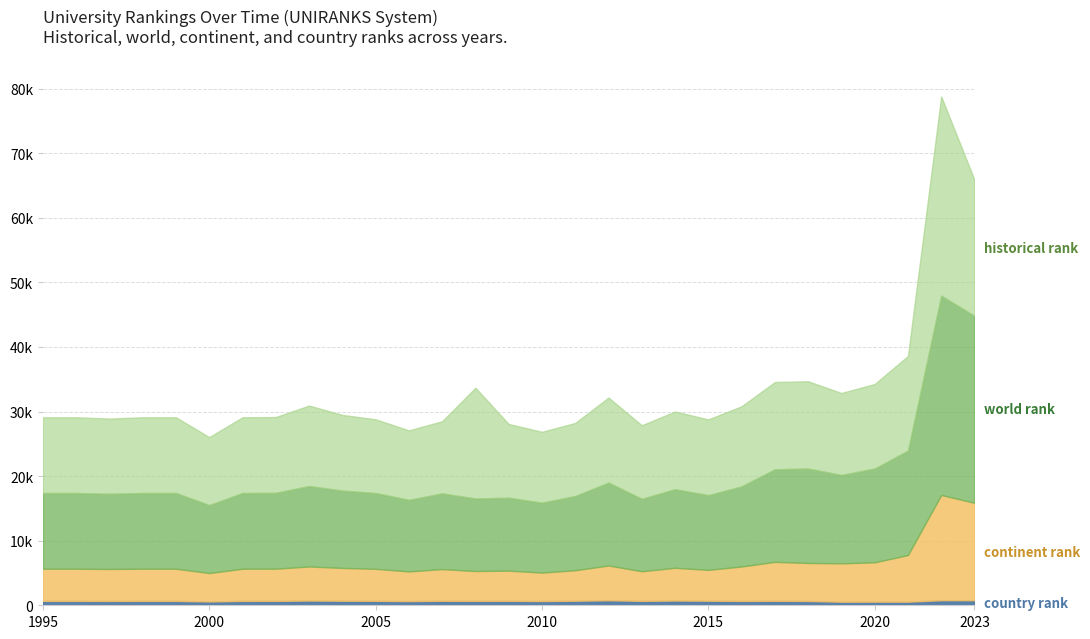

What are all the series names shown in the legend?

country rank, continent rank, world rank, historical rank